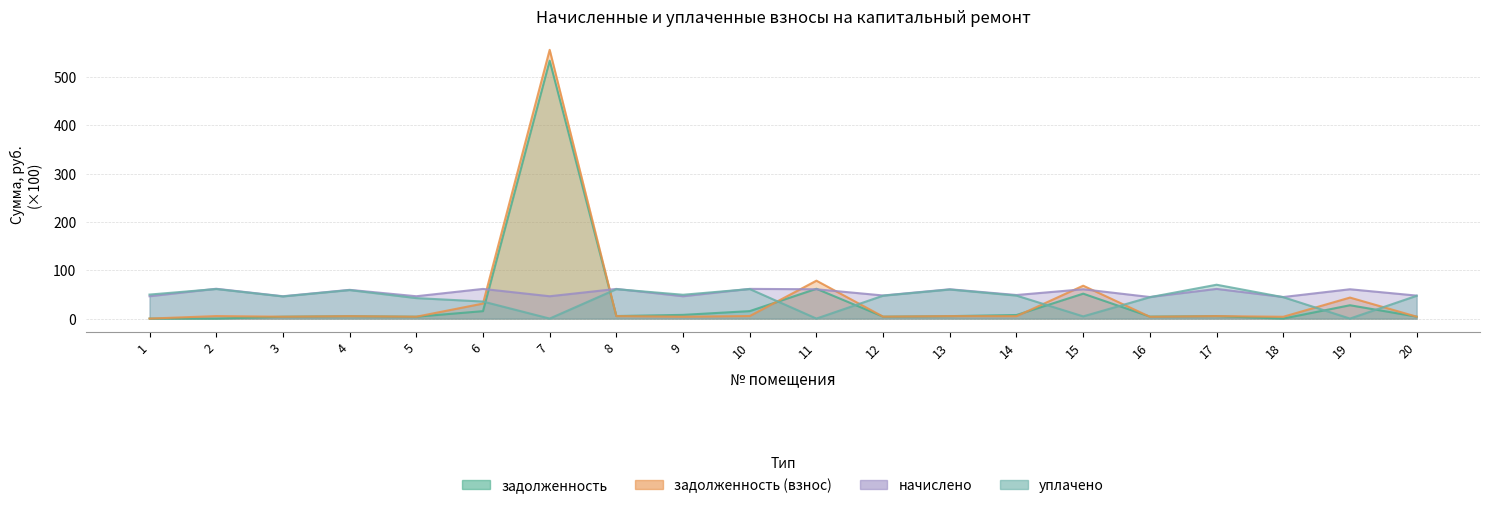

What is the difference between the maximum and second lowest values in the задолженность (взнос) series?

553.0